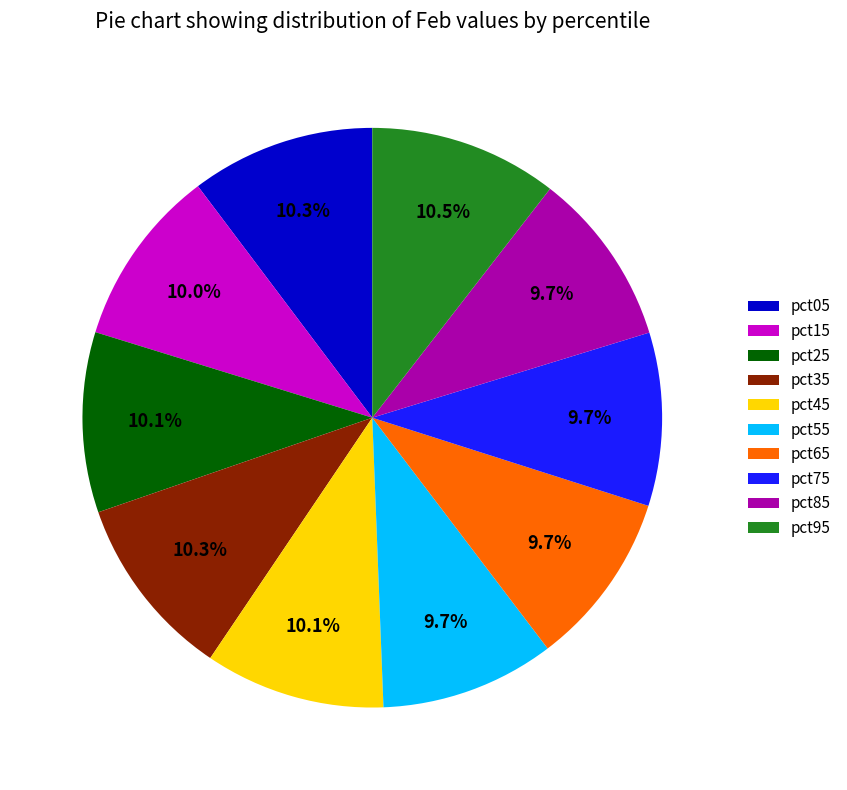

Count the number of slices in the pie.

10